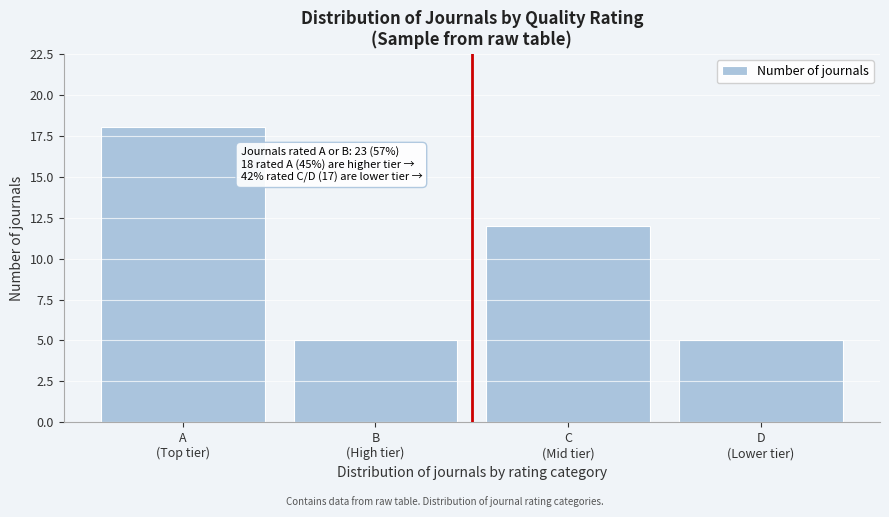

Reading left to right, what are all the values shown in this chart?

18	5	12	5